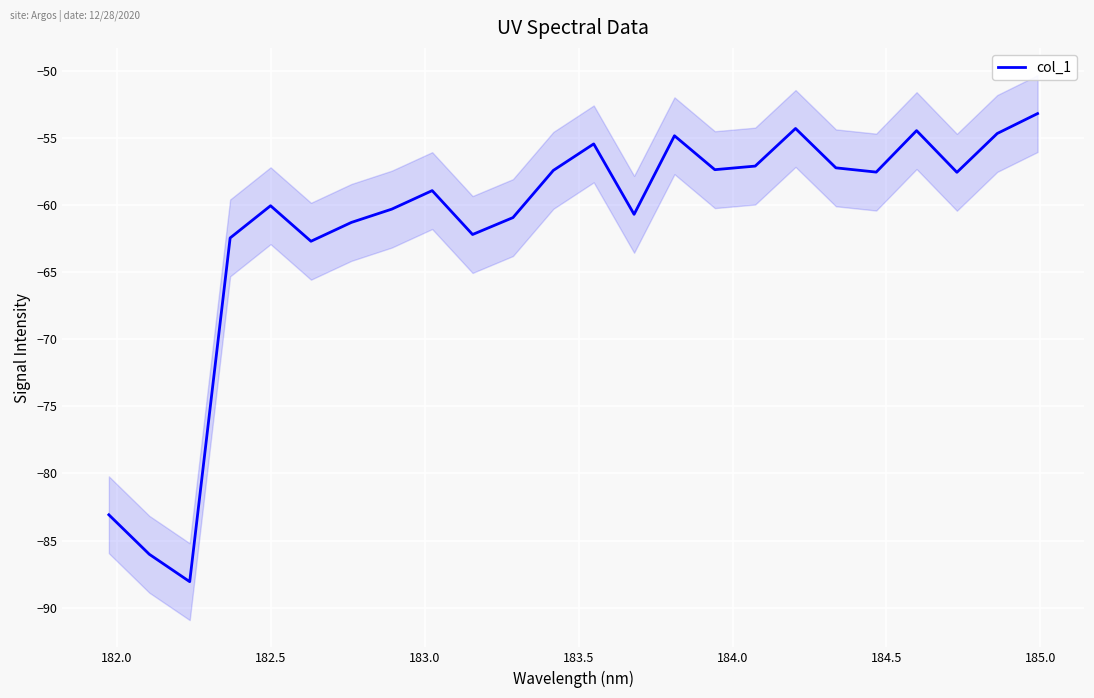

True or false: the data has more than 2 interior local peaks.

True